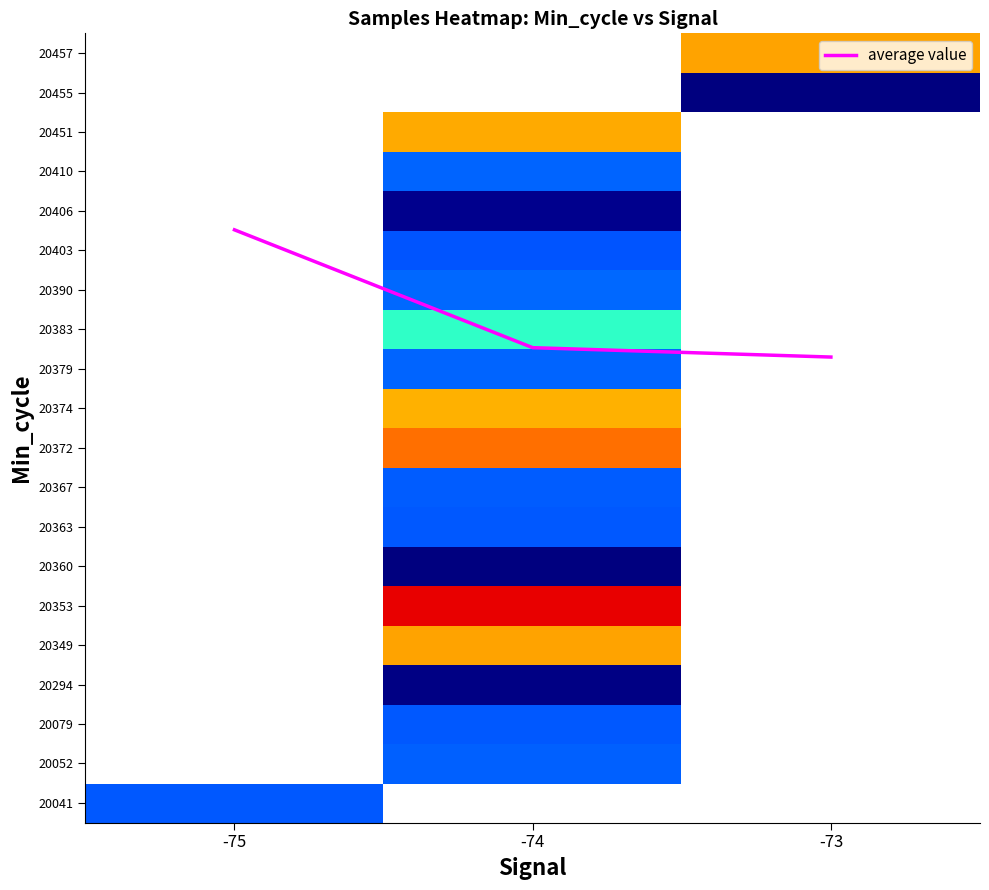

What is the difference between the highest and lowest values at -75?

8272062.5